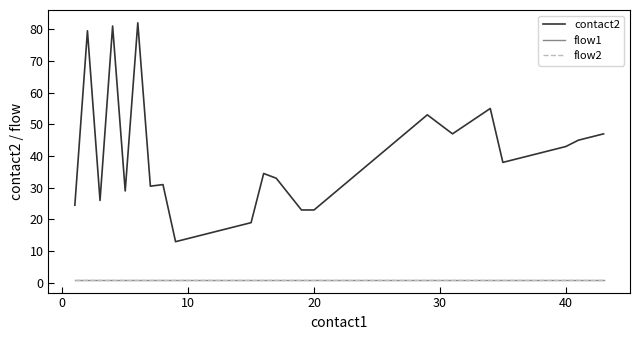

Is this an area chart (filled region under the line)?

No